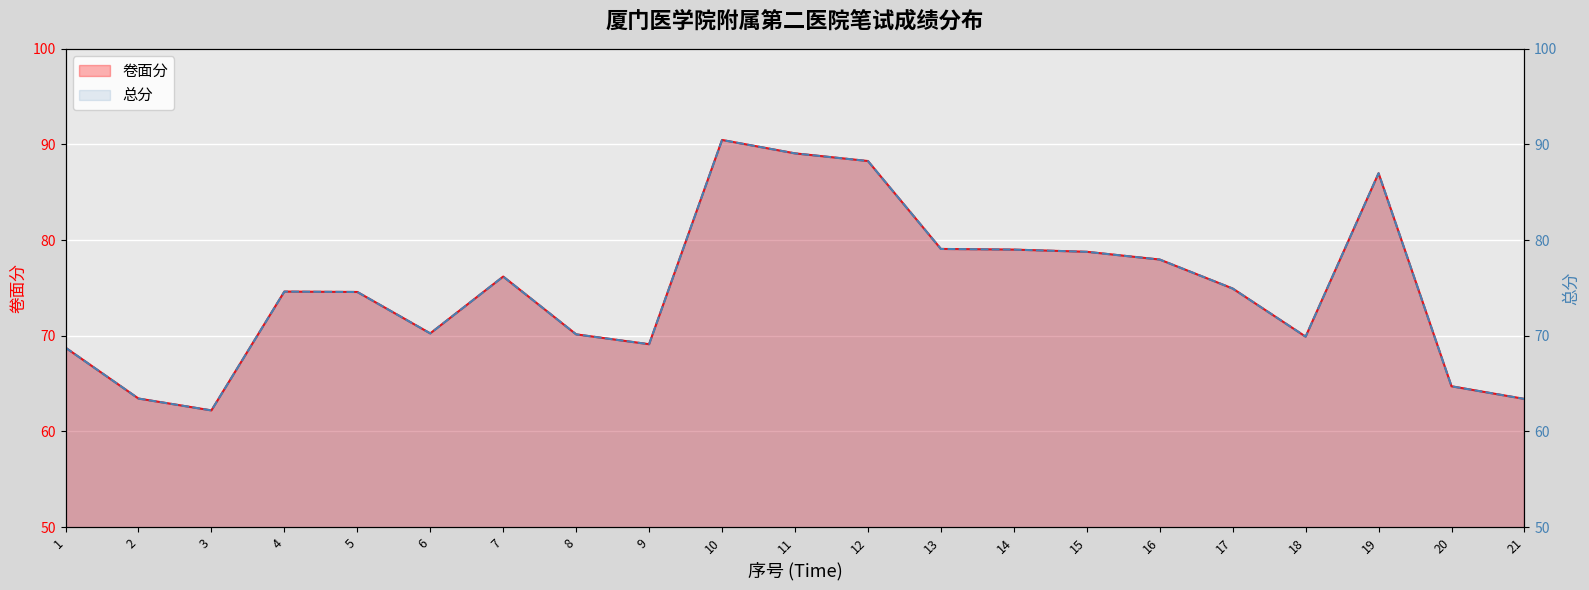

Is it true that 总分 equals 35.9 at 17?

False